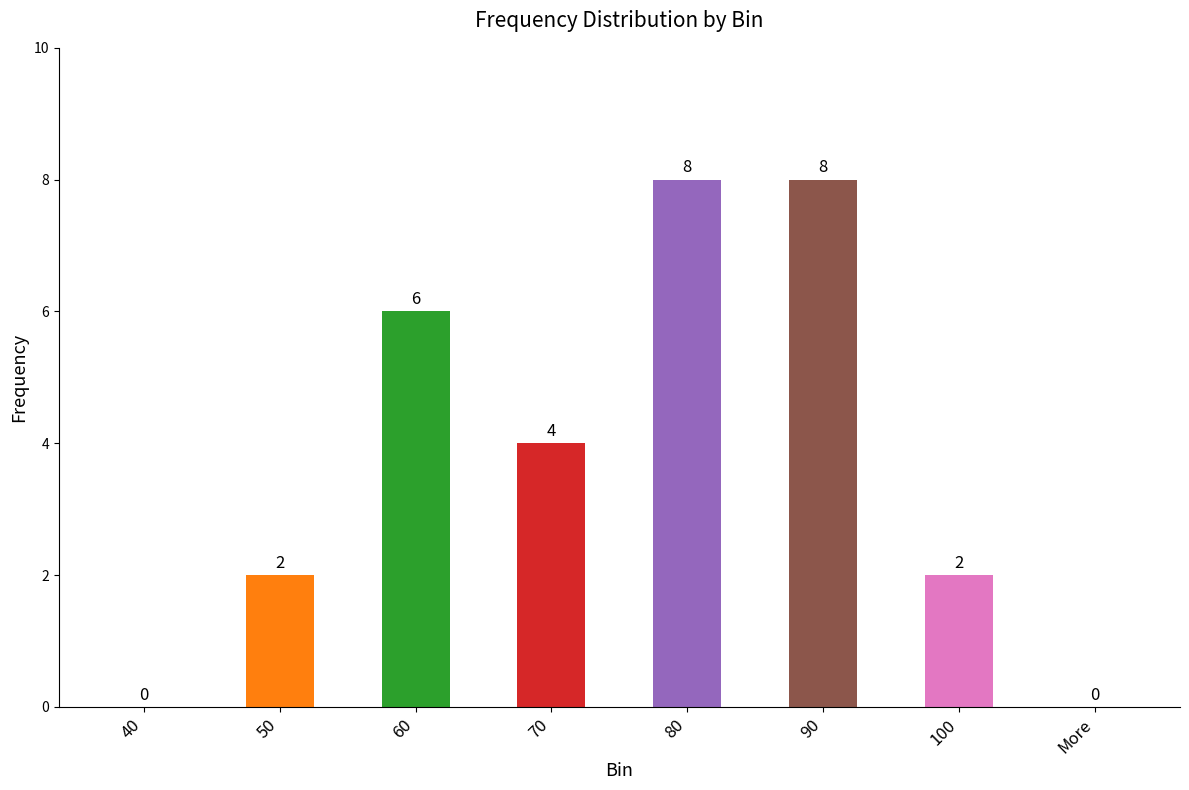

Approximately how many times larger is the value at 70 compared to 80?

0.5